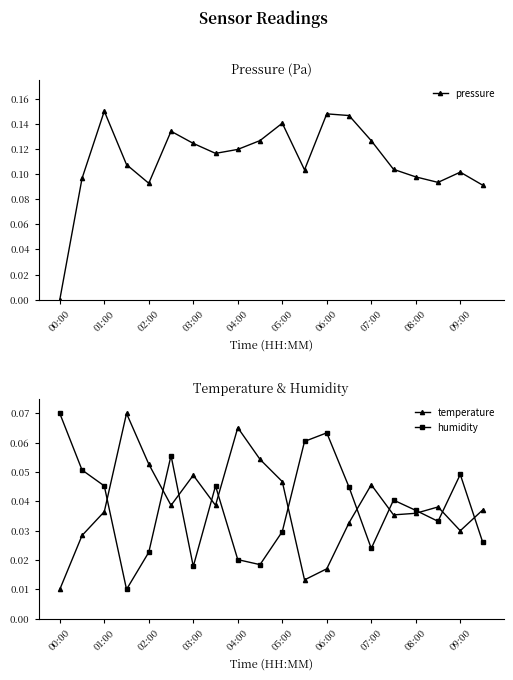

True or false: humidity has more than 1 points higher than both neighbors.

True